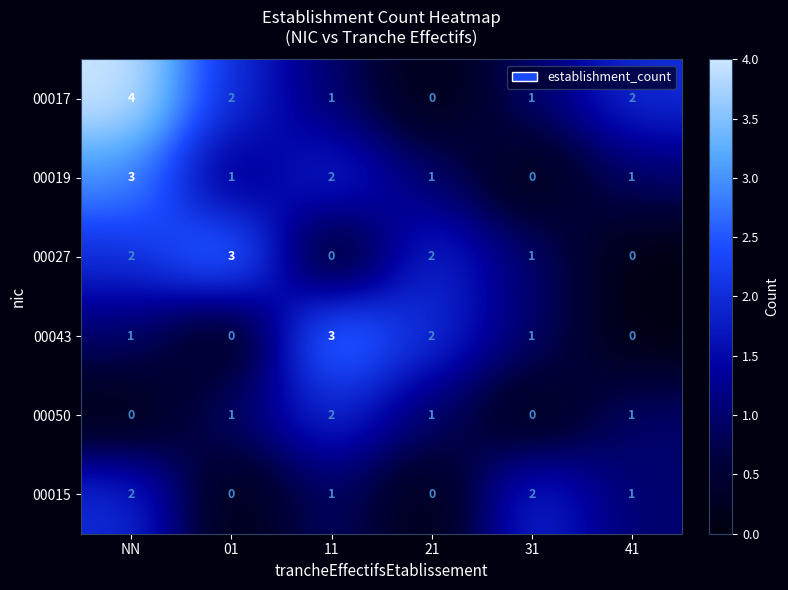

How many series are shown in this chart?

6